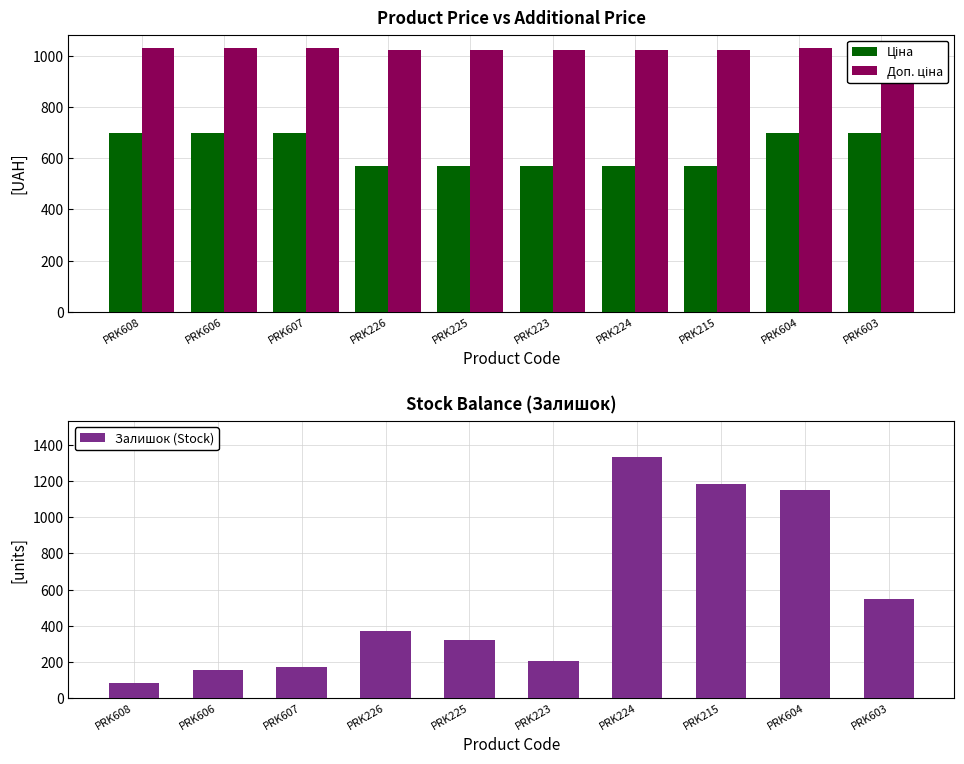

Rank the series by their average value, from lowest to highest.

Залишок (Stock), Ціна, Доп. ціна